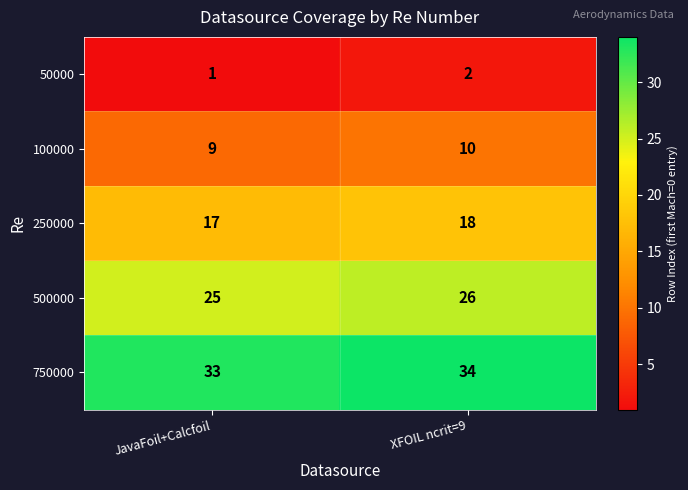

What is the sum of the 50000 values at XFOIL ncrit=9 and JavaFoil+Calcfoil?

3